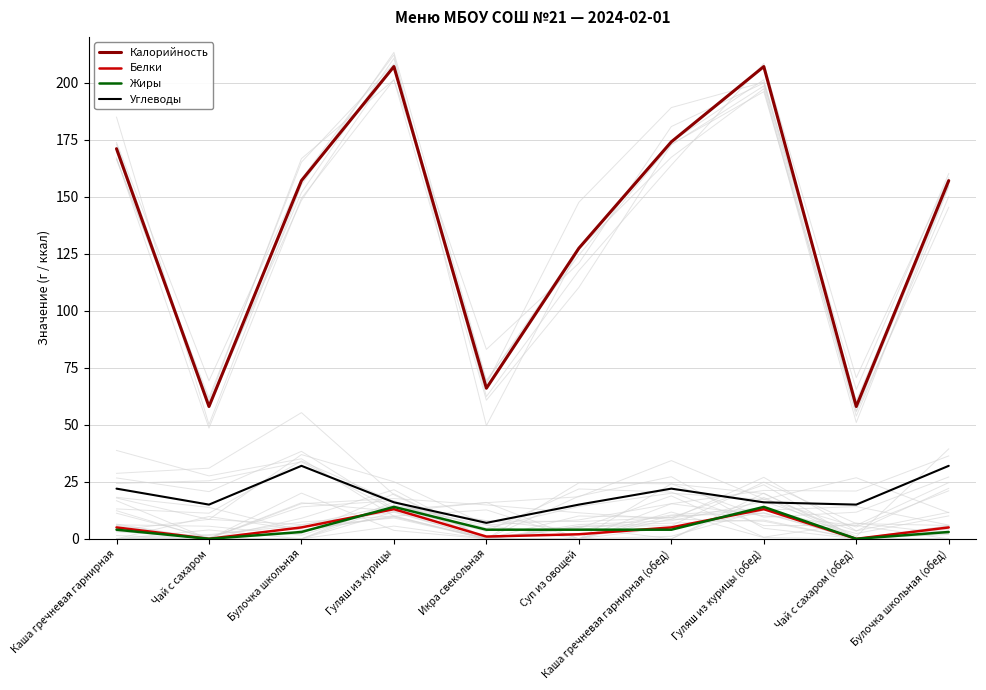

What are all the series names shown in the legend?

Калорийность, Белки, Жиры, Углеводы